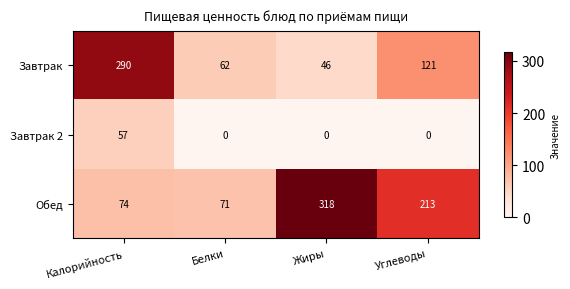

Which series changed the most between Калорийность and Белки?

Завтрак